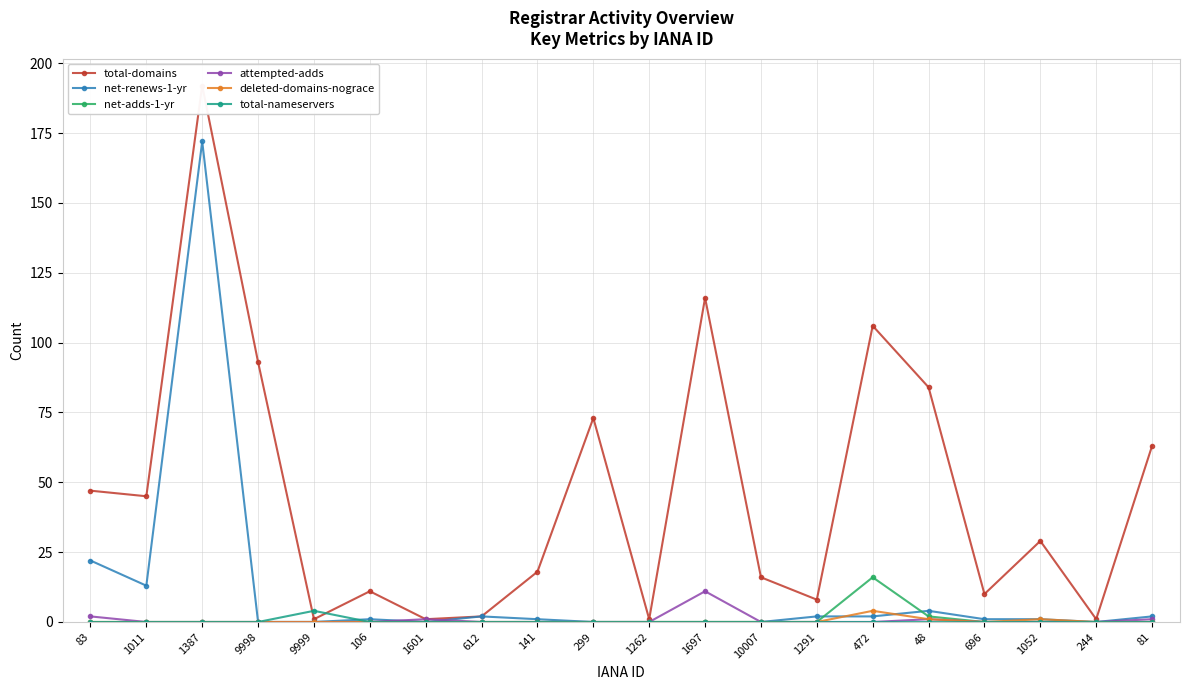

How many series are shown in this chart?

6